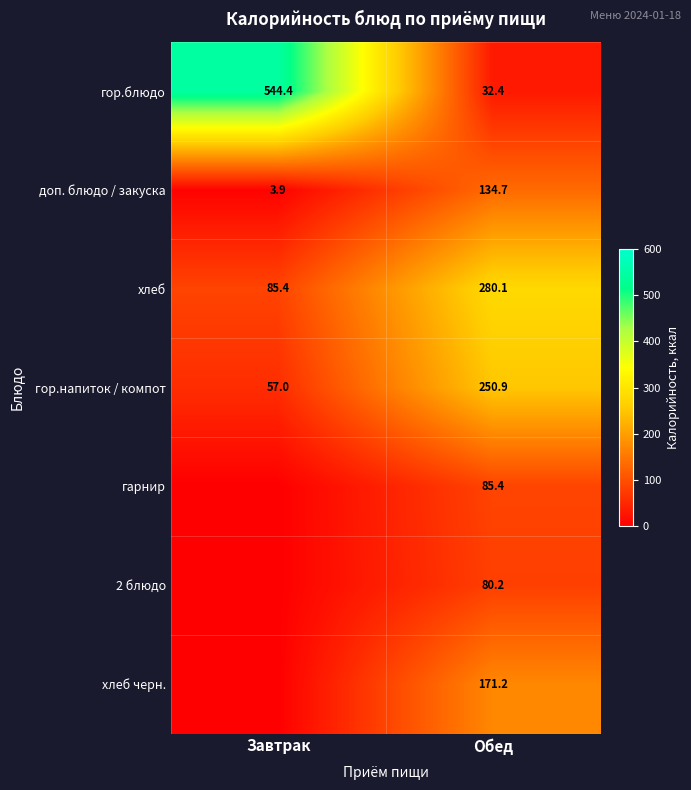

Is the value of гор.блюдо at Обед greater than the value of гор.напиток / компот at Обед?

No